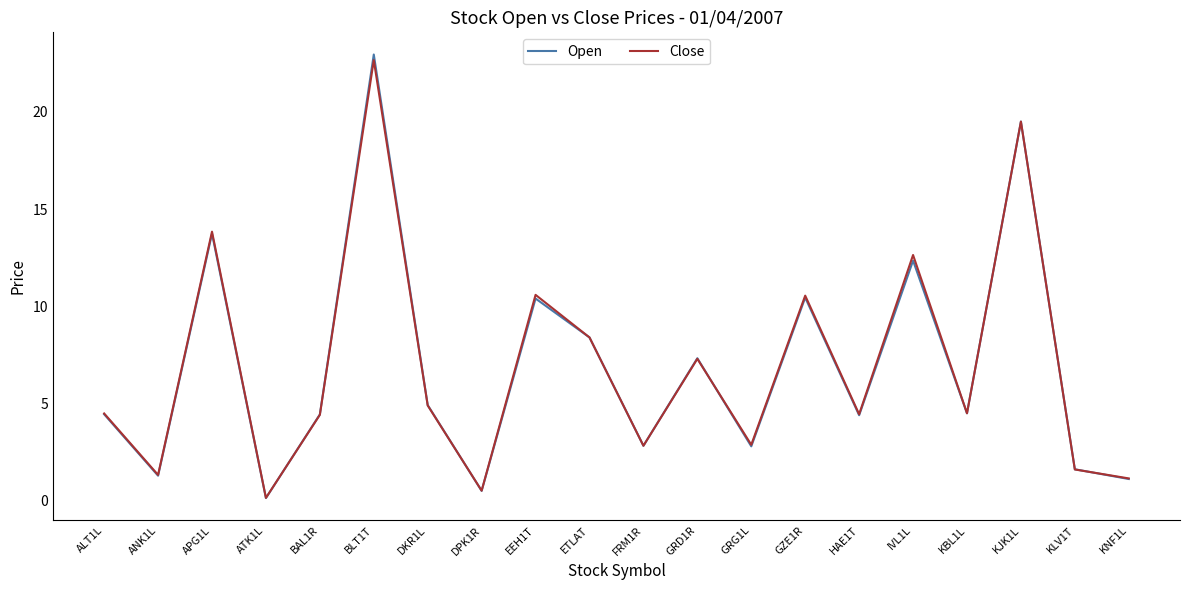

At which label does Open reach its peak?

BLT1T